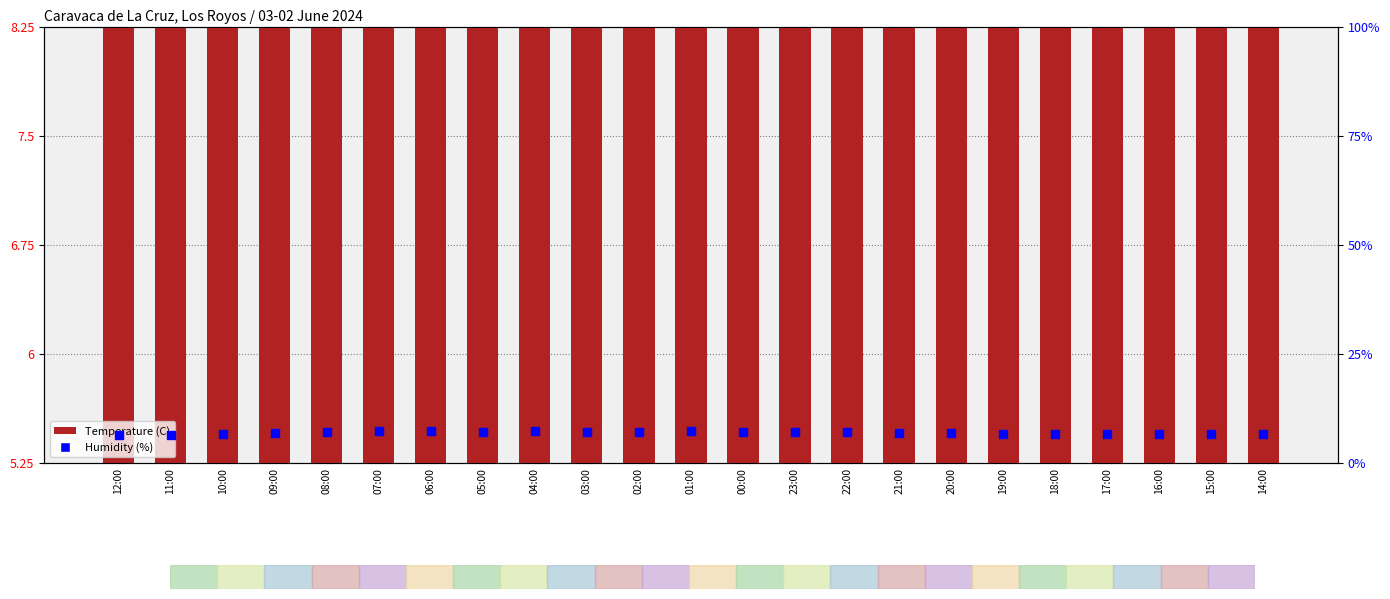

Which series contains the lowest Y value?

Humidity (%)